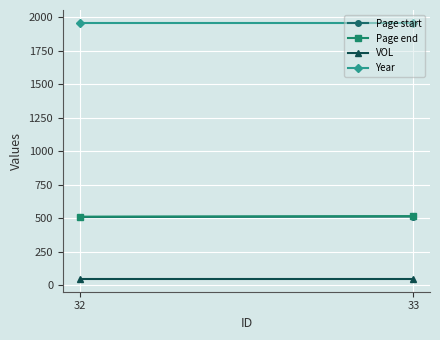

The VOL series shows 14 at 33. True or false?

False